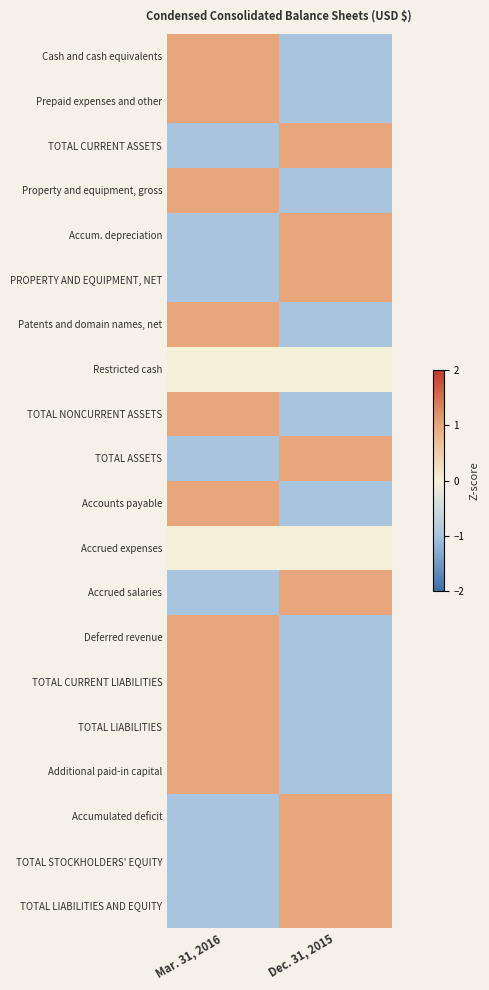

What is the spread (max minus min) of values at Mar. 31, 2016?

2